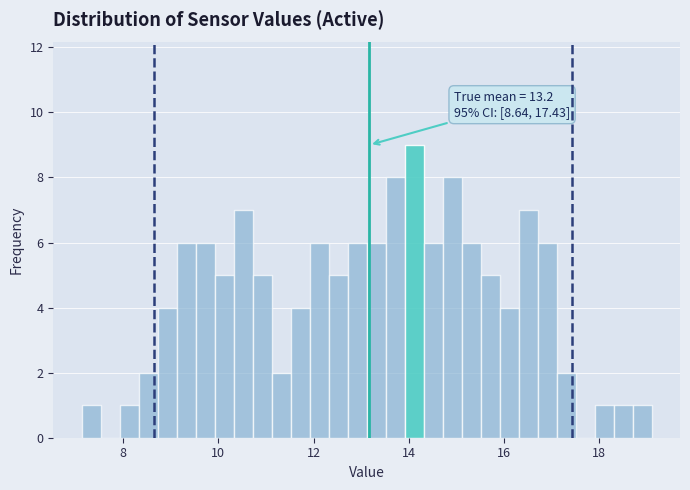

Around what value on the x-axis is the tallest bar? Give the approximate position of its centre, as read against the axis.

14.2